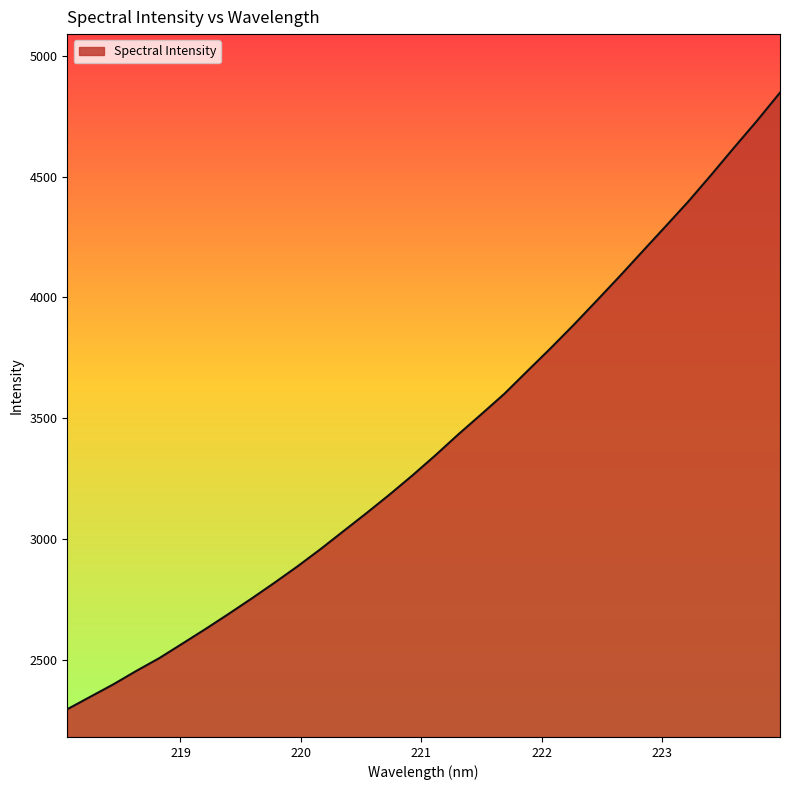

What is the difference between the maximum and minimum values?

2551.4